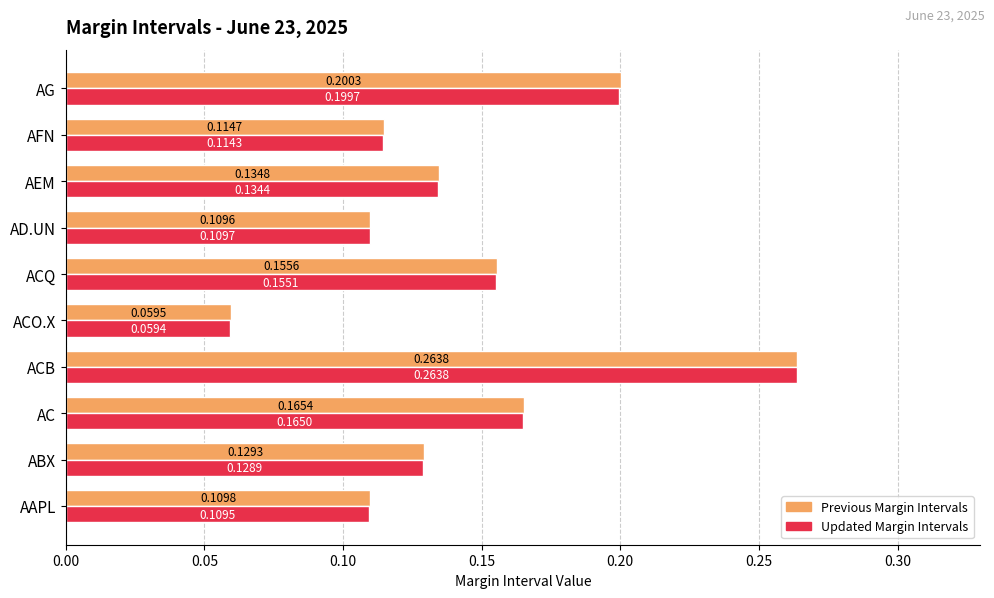

Where is Updated Margin Intervals nearest to the value 0?

ACO.X